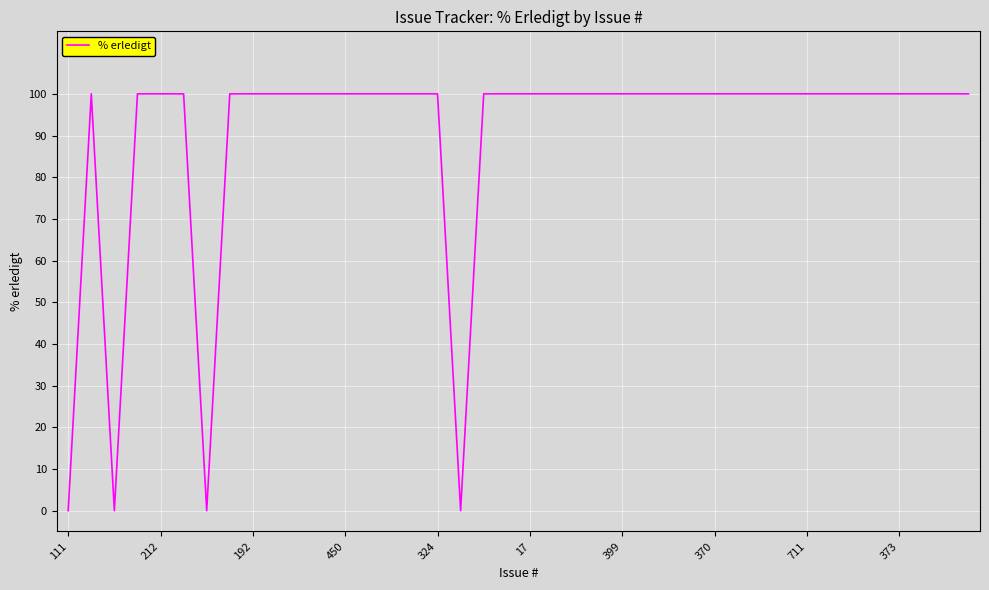

What is the difference between the maximum and minimum values?

100